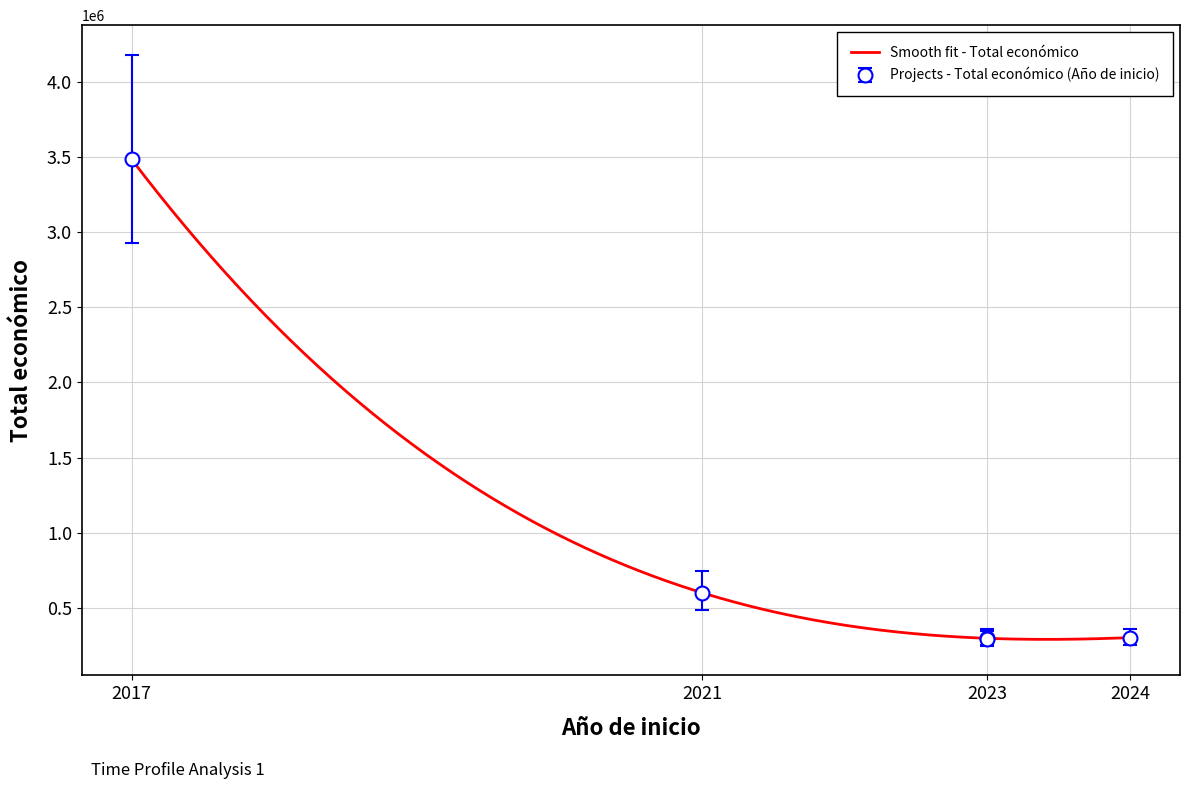

What is the sum of the values at 2017 and 2024?

3787011